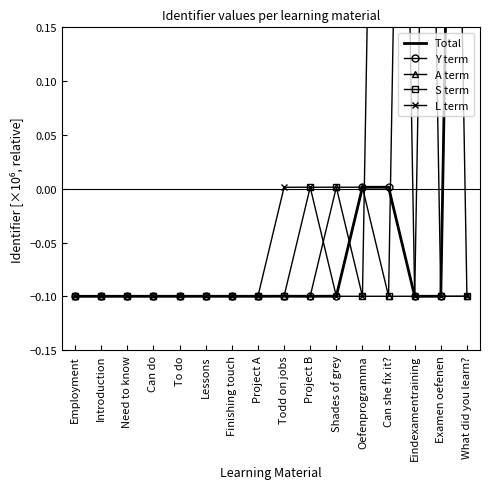

How many data points does each series have?

16